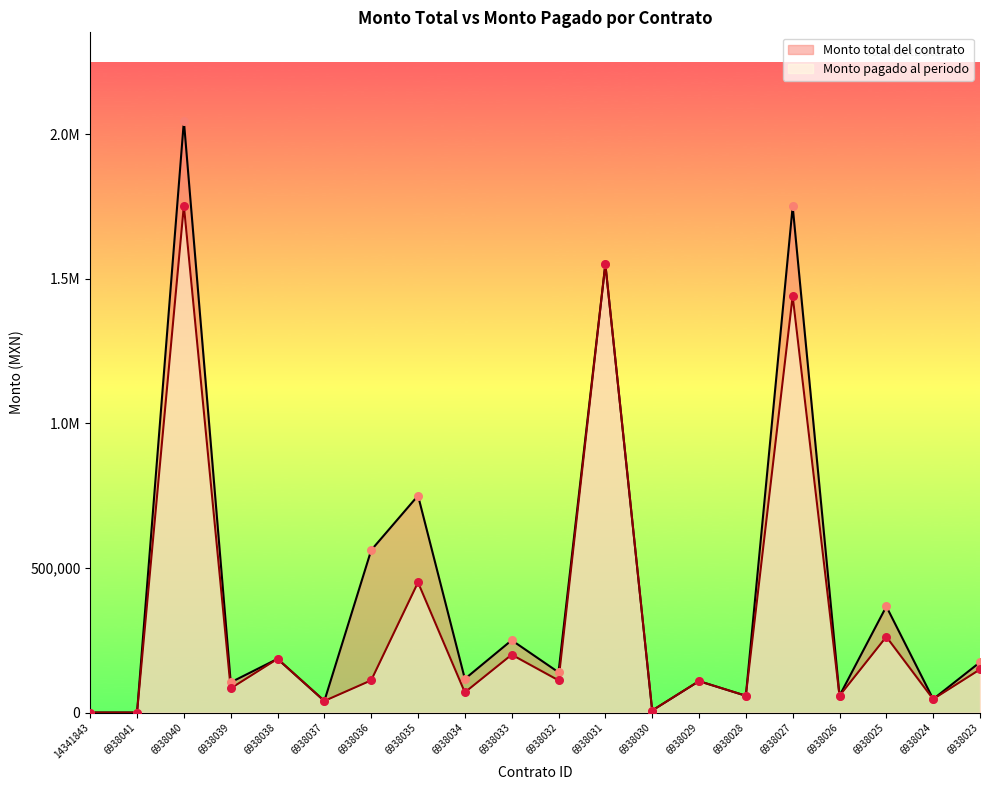

What is the total value across all series at 6938029?

217152.0